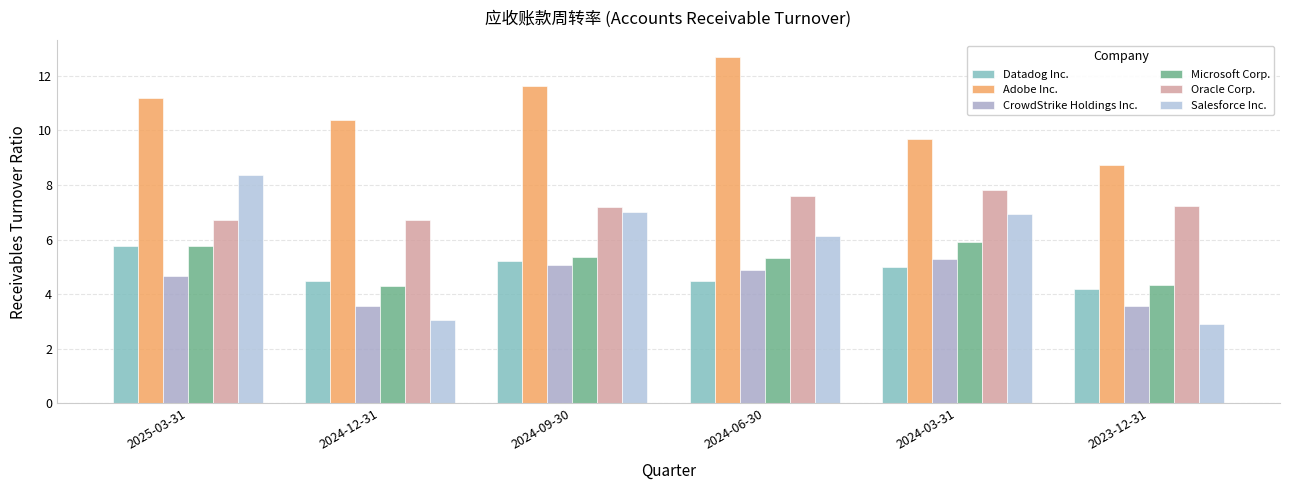

What is the label of the 2nd bar from the left?

2024-12-31